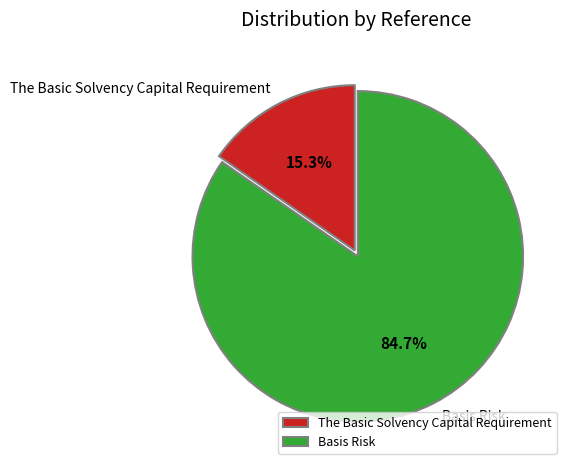

To the nearest percent, what portion does Basis Risk represent?

85%